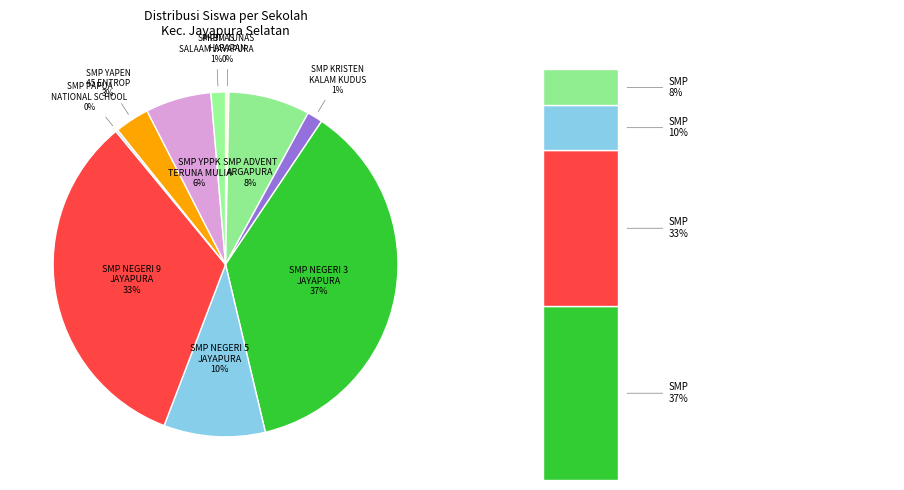

Is it true that SMP YPPK TERUNA MULIA is 6% of the pie?

True